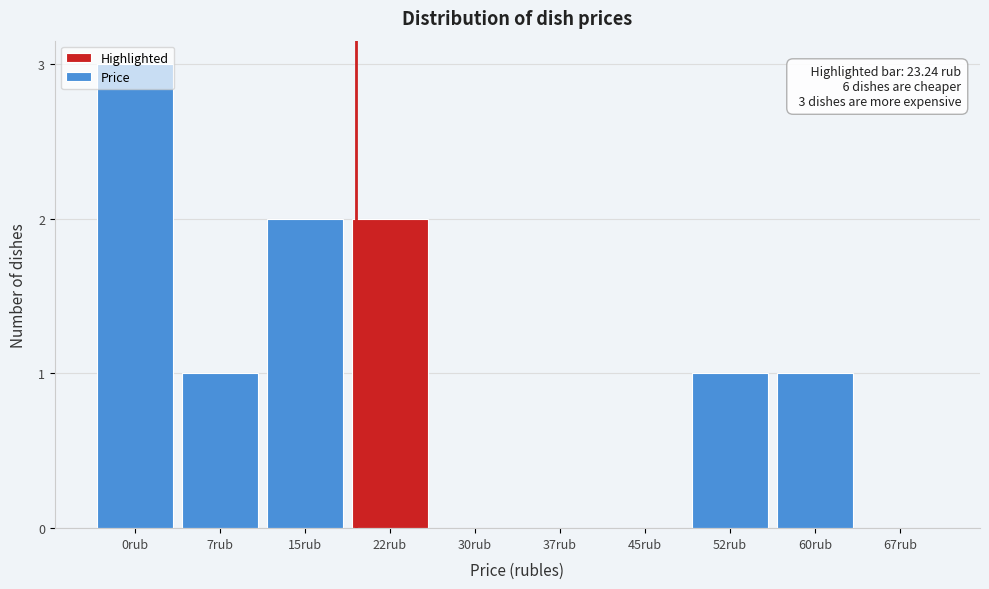

Which has a higher value, 67rub or 15rub?

15rub